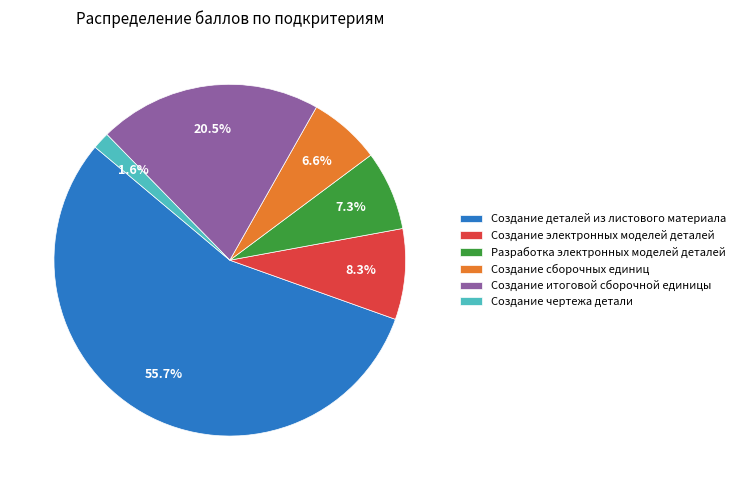

Which slice is the smallest?

Создание чертежа детали